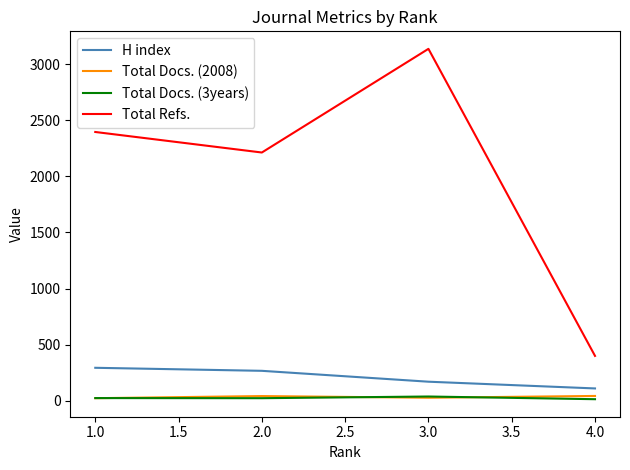

True or false: Total Refs. and Total Docs. (2008) intersect in this chart.

False